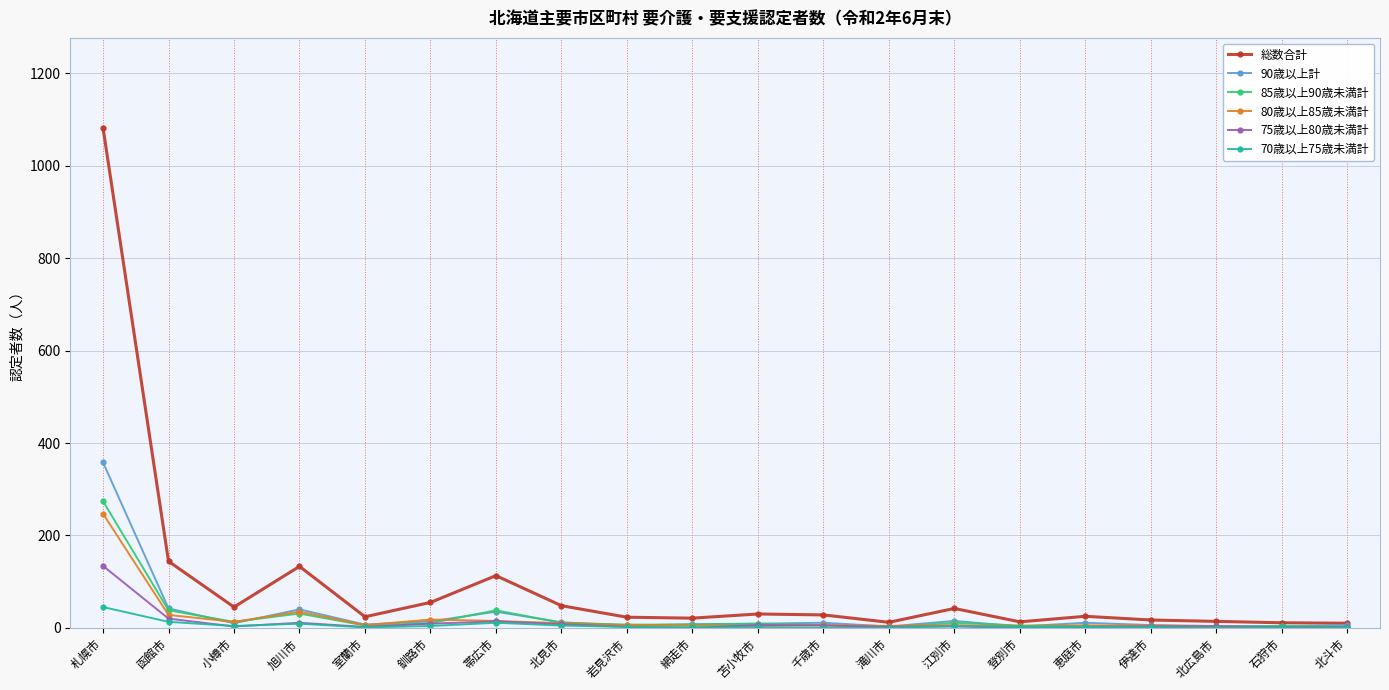

What is the label of the 11th point from the left?

苫小牧市